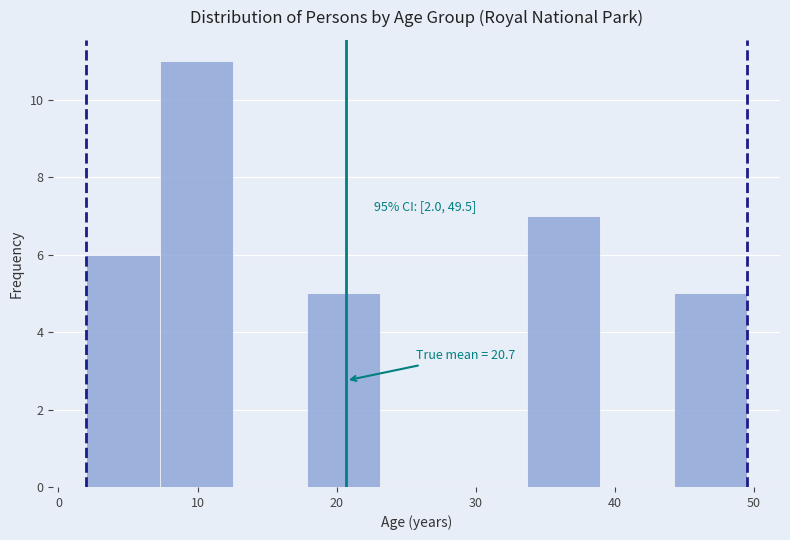

Which range on the x-axis has the tallest bar?

7 to 13